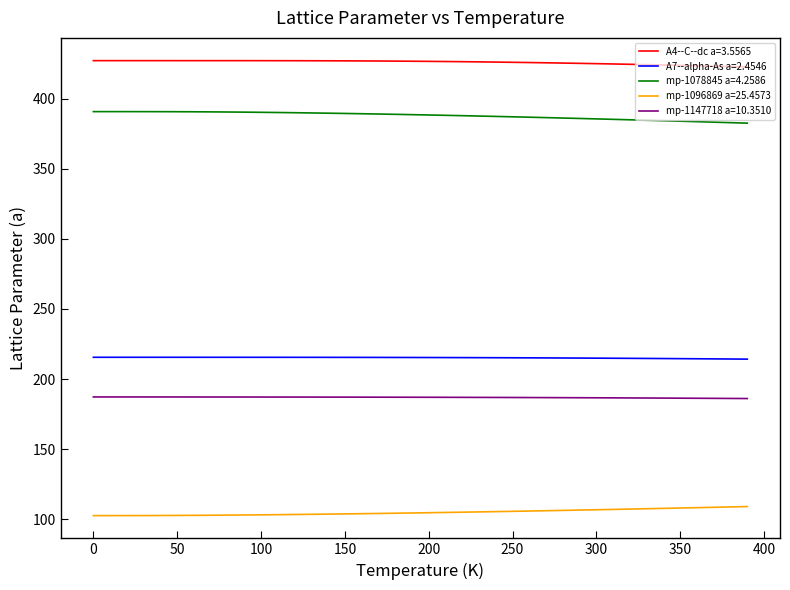

What is the maximum value shown in the chart?

427.0